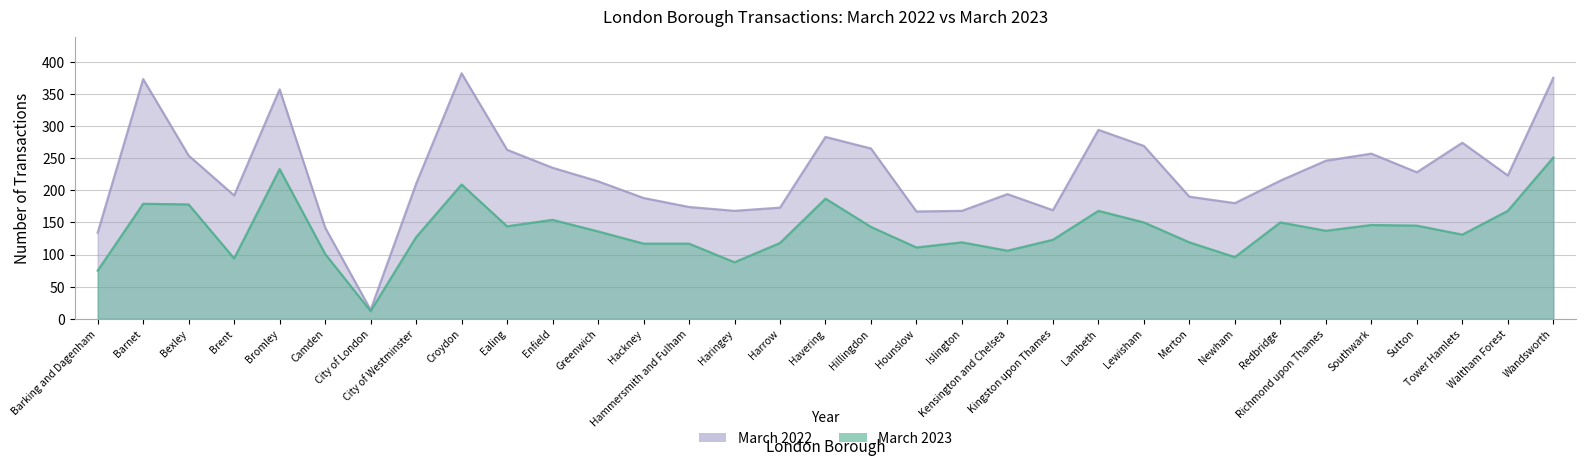

Between Barking and Dagenham and Barnet, which series saw the biggest shift?

March 2022